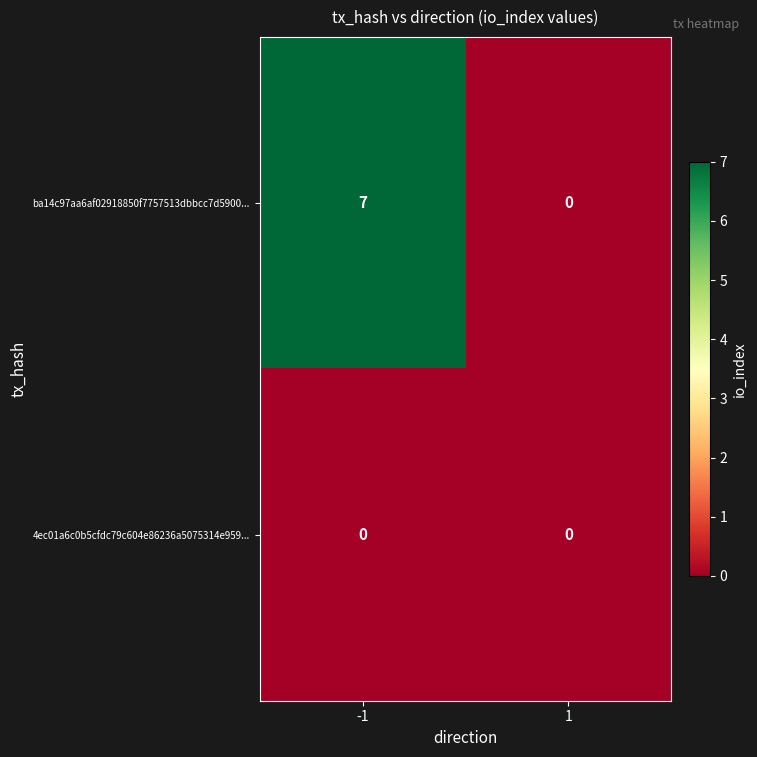

Rank the series by their maximum value, from highest to lowest.

ba14c97aa6af02918850f7757513dbbcc7d5900..., 4ec01a6c0b5cfdc79c604e86236a5075314e959...